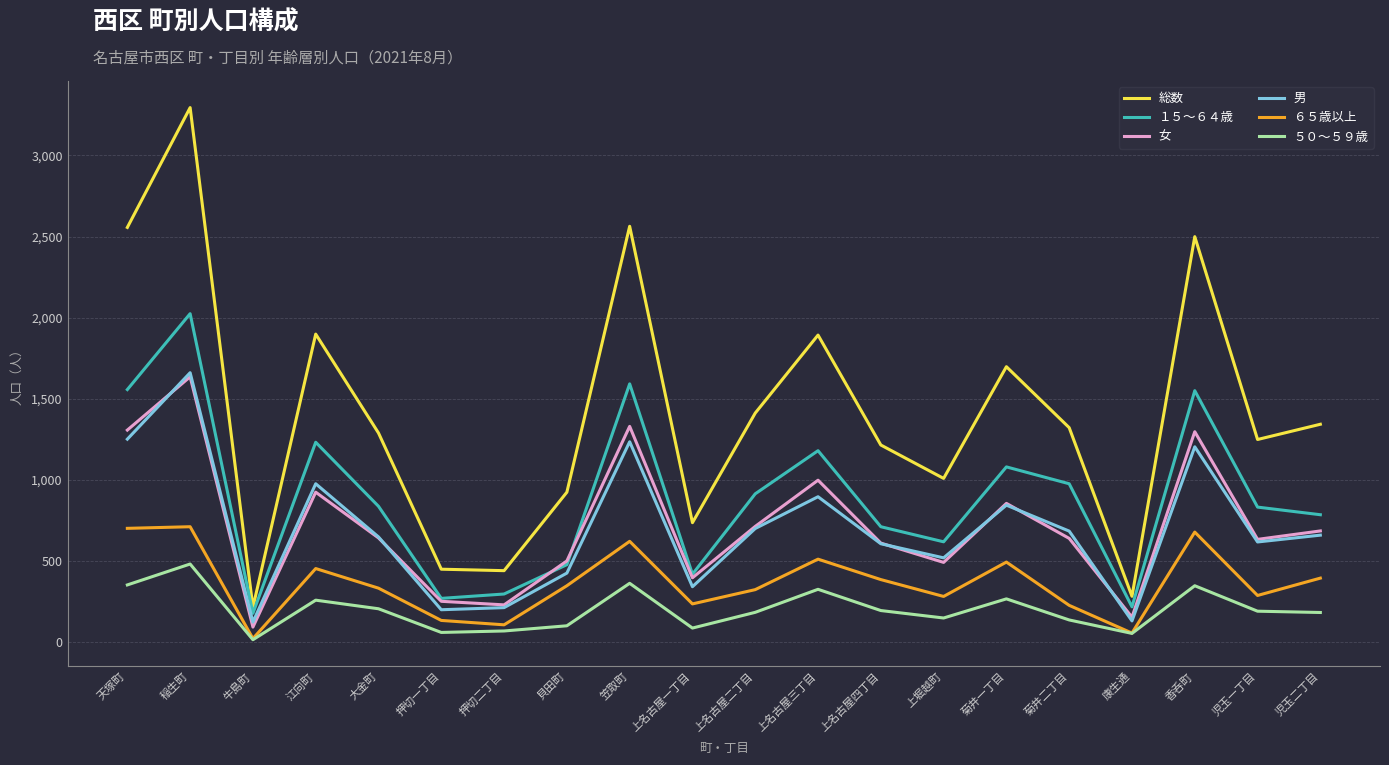

The value of 総数 at 天塚町 is 3759. True or false?

False